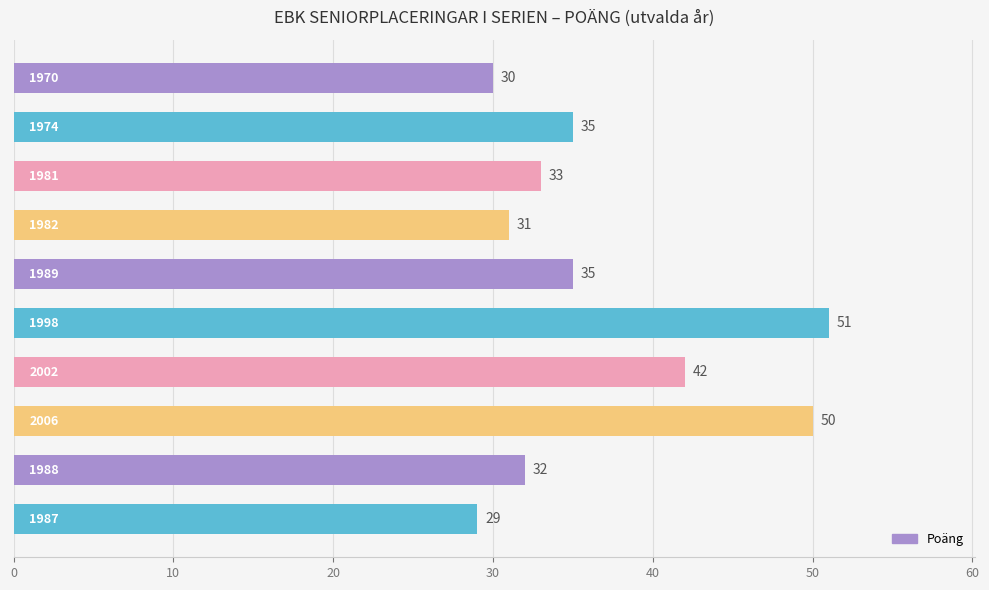

What is the difference between the maximum and minimum values?

22